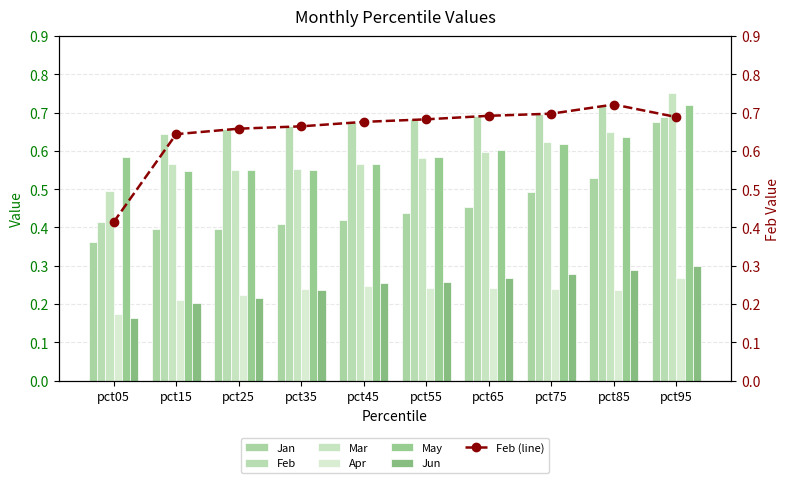

Rank the series at pct55 from highest to lowest value.

Feb, May, Mar, Jan, Jun, Apr